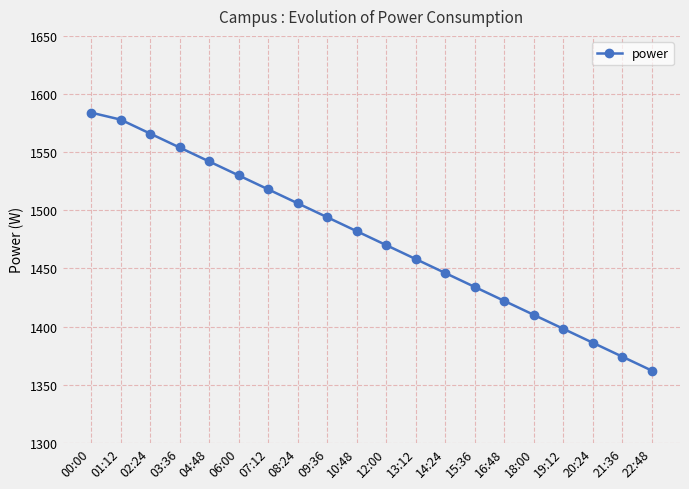

List the labels in order of value, largest first.

00:00, 01:12, 02:24, 03:36, 04:48, 06:00, 07:12, 08:24, 09:36, 10:48, 12:00, 13:12, 14:24, 15:36, 16:48, 18:00, 19:12, 20:24, 21:36, 22:48